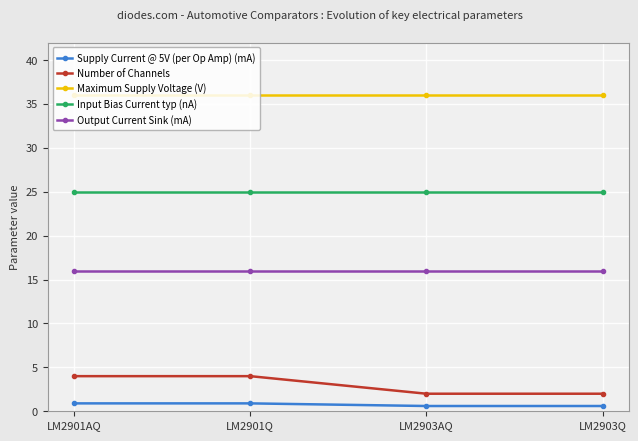

Is the value of Number of Channels at LM2901Q greater than the value of Maximum Supply Voltage (V) at LM2903Q?

No